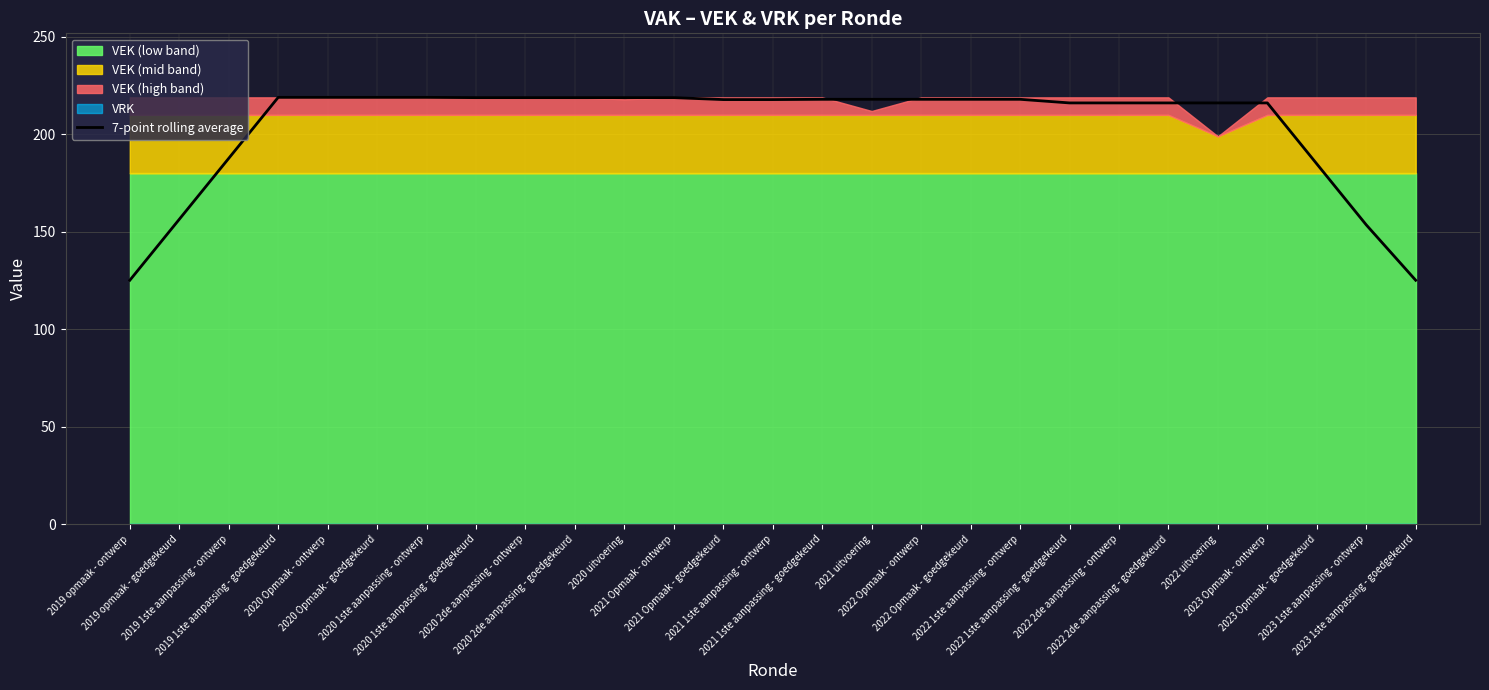

At which category does the chart reach its peak across all series?

2019 1ste aanpassing - goedgekeurd